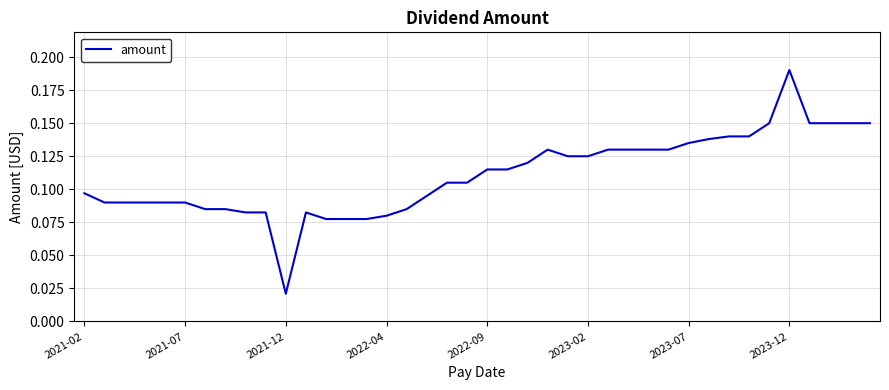

What is the sum of all values?

4.4